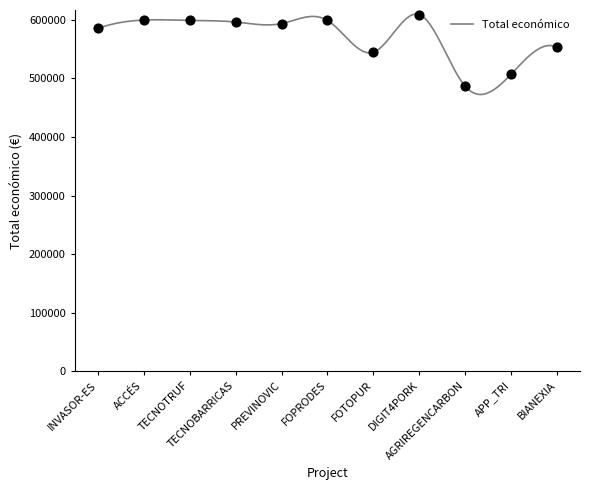

What is the change in value from FOTOPUR to APP_TRI?

-37491